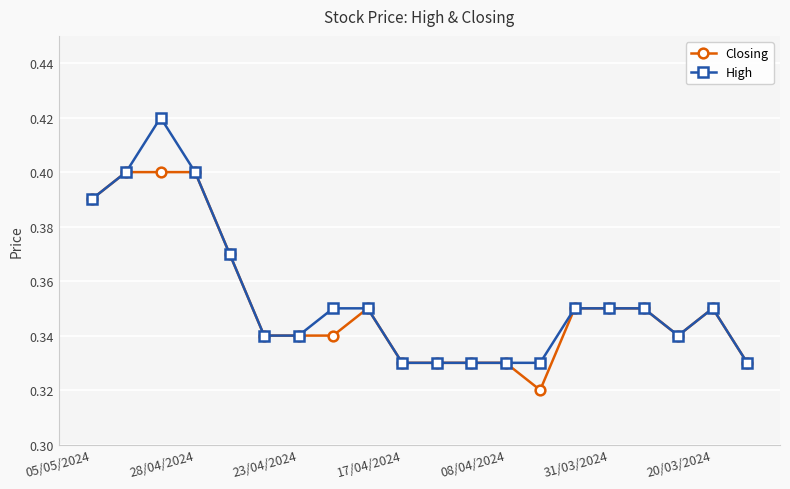

At how many categories does at least one series exceed 0?

20